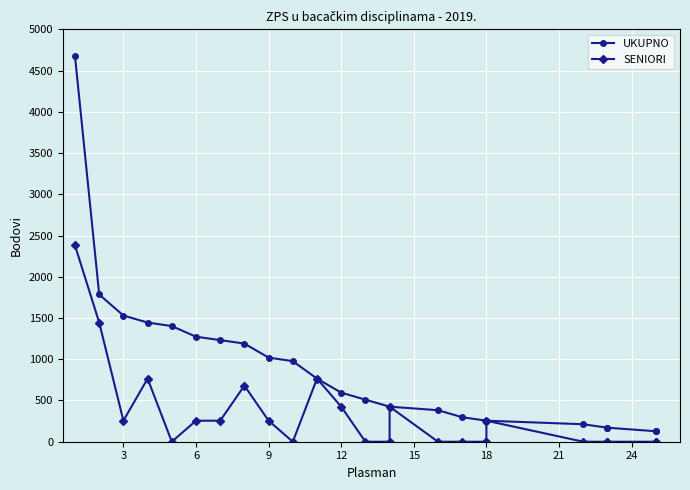

What is the difference between the maximum and minimum values in the SENIORI series?

2380